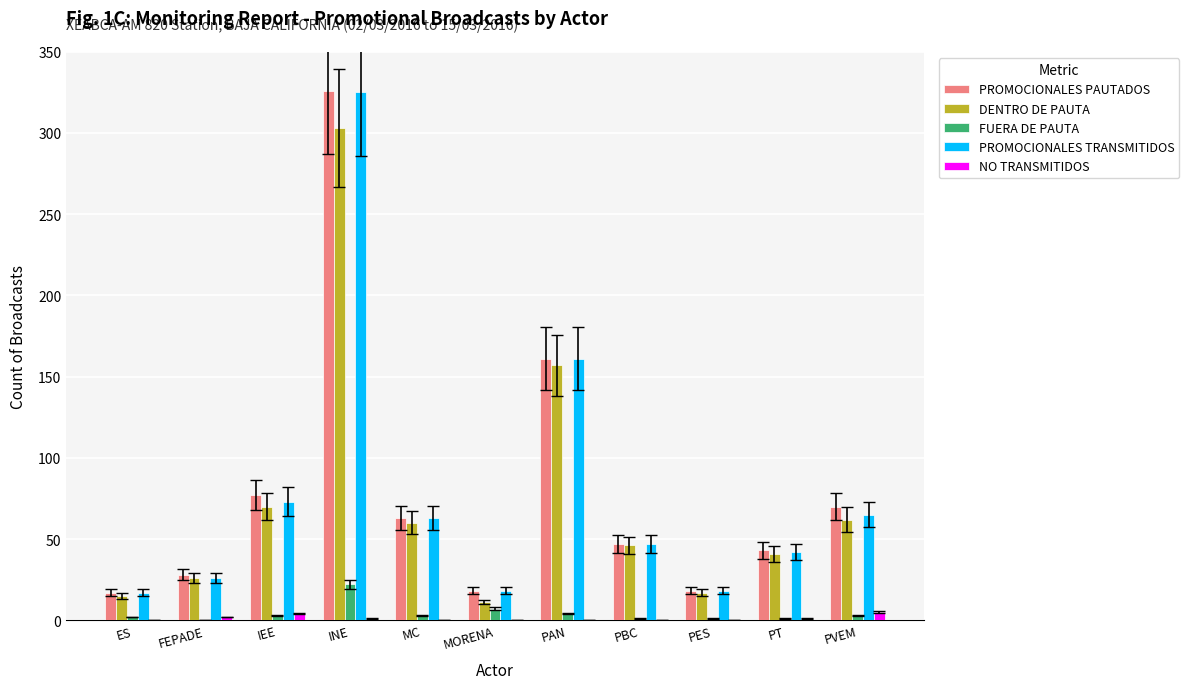

At which label does PROMOCIONALES PAUTADOS first exceed 47?

IEE